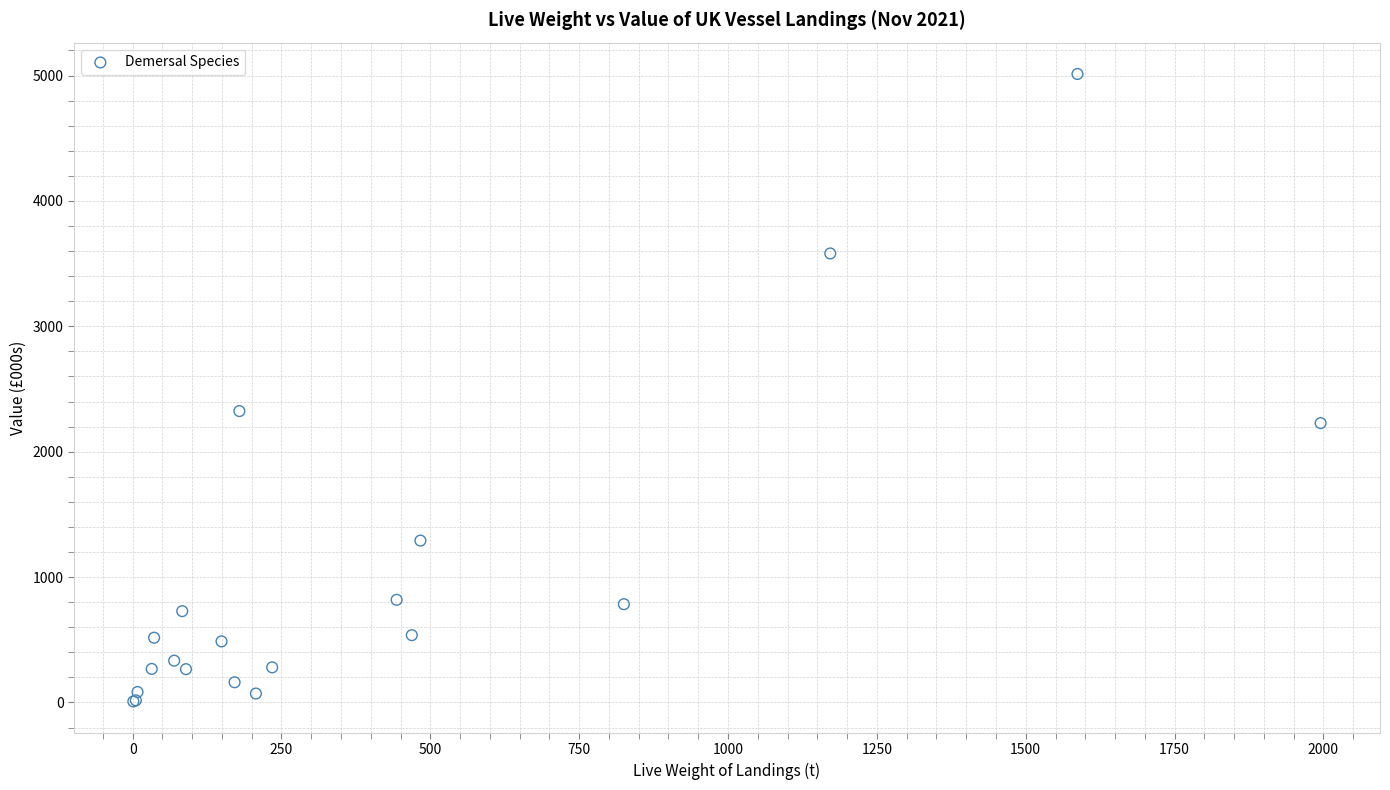

What Y value in the scatter plot is closest to 2510?

2323.9